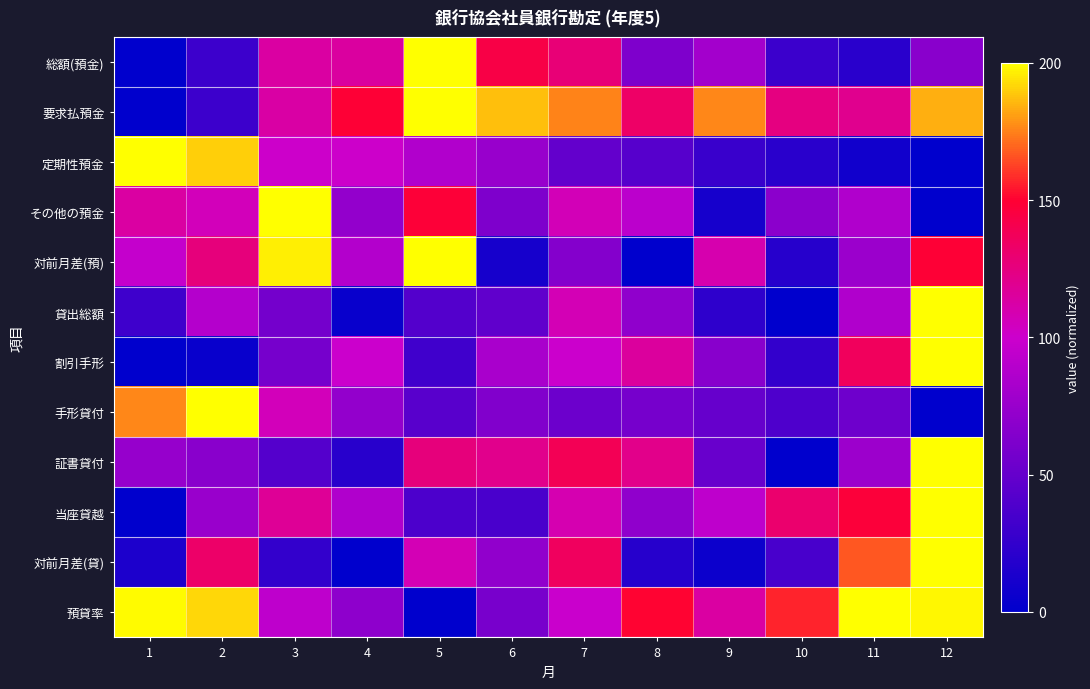

Which has a higher value, 4 or 7?

7